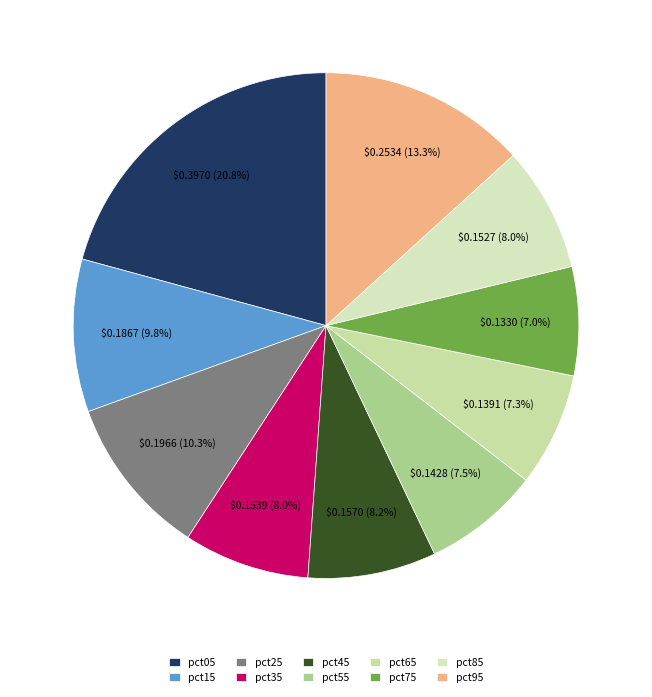

How many segments does this pie chart have?

10